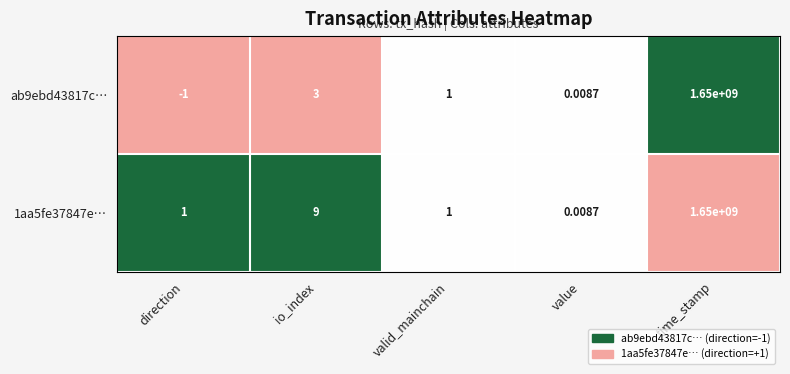

At which label does ab9ebd43817c… reach its minimum?

direction